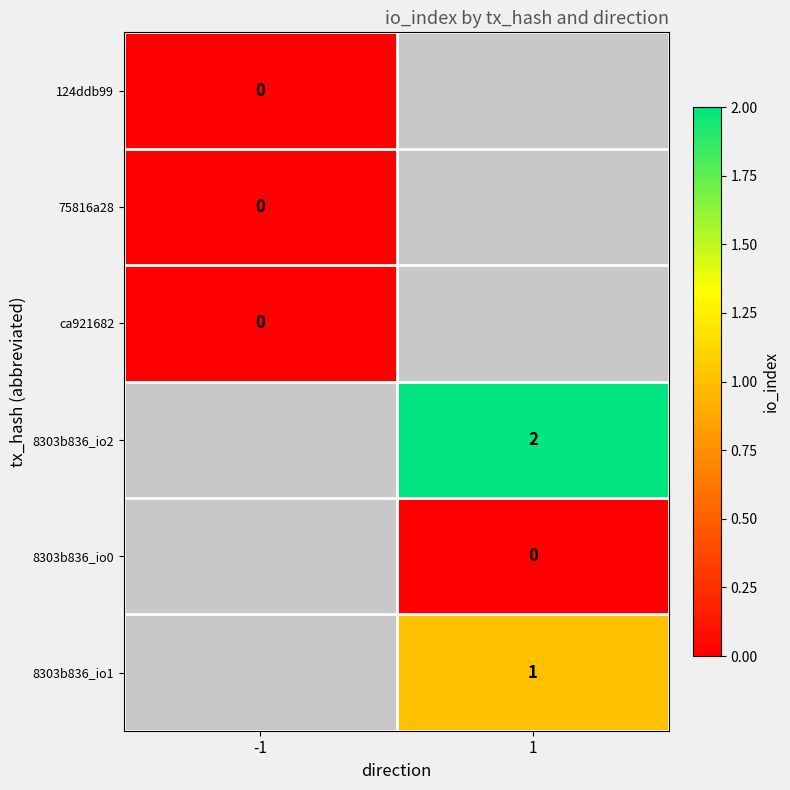

What is the maximum value shown in the chart?

2.0